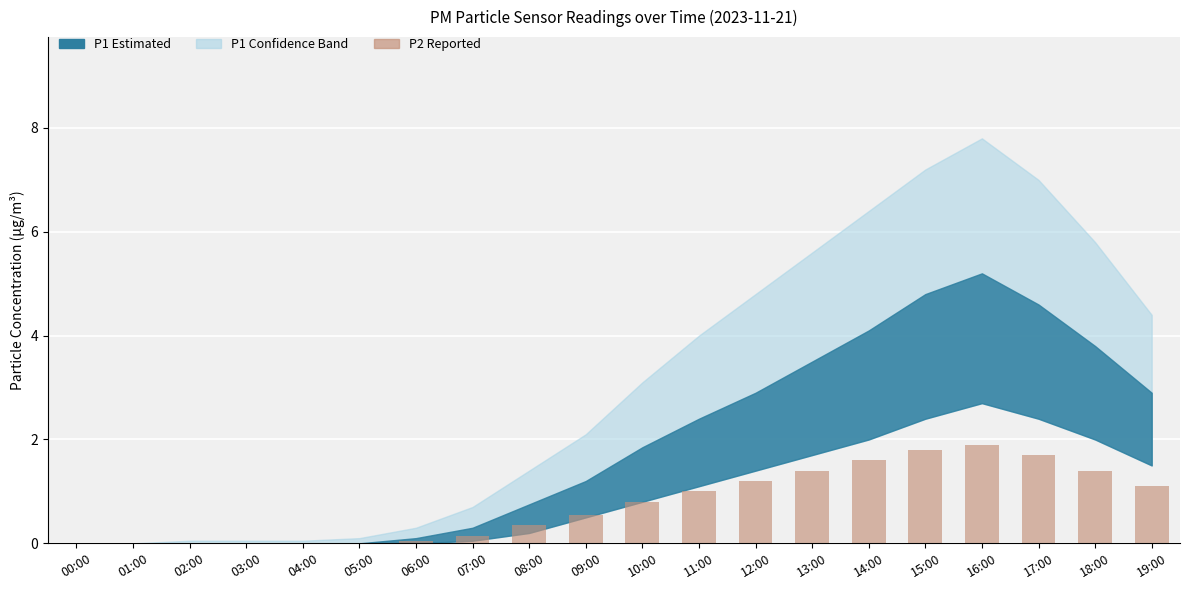

What is the ratio of the value at 09:00 to the value at 17:00?

0.3